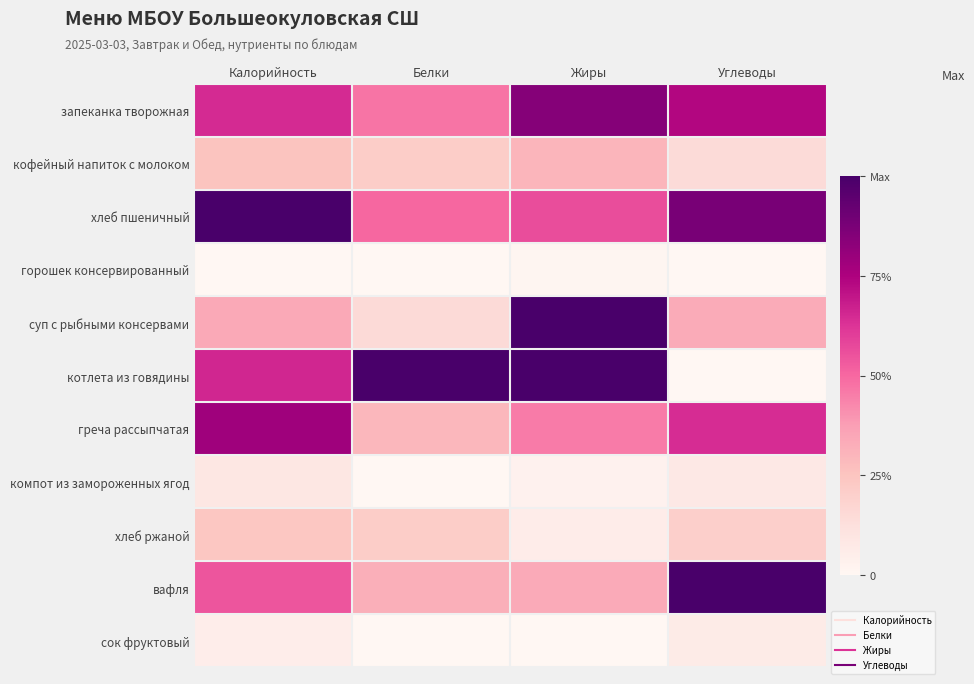

Reading right to left, extract all data points from this chart.

запеканка творожная: Углеводы=0.7	Жиры=0.8	Белки=0.5	Калорийность=0.6
кофейный напиток с молоком: Углеводы=0.1	Жиры=0.3	Белки=0.2	Калорийность=0.3
хлеб пшеничный: Углеводы=0.9	Жиры=0.6	Белки=0.5	Калорийность=1.0
горошек консервированный: Углеводы=0.0	Жиры=0.0	Белки=0.0	Калорийность=0.0
суп с рыбными консервами: Углеводы=0.3	Жиры=1.0	Белки=0.2	Калорийность=0.3
котлета из говядины: Углеводы=0.0	Жиры=1.0	Белки=1.0	Калорийность=0.7
греча рассыпчатая: Углеводы=0.6	Жиры=0.5	Белки=0.3	Калорийность=0.8
компот из замороженных ягод: Углеводы=0.1	Жиры=0.0	Белки=0.0	Калорийность=0.1
хлеб ржаной: Углеводы=0.2	Жиры=0.1	Белки=0.2	Калорийность=0.2
вафля: Углеводы=1.0	Жиры=0.3	Белки=0.3	Калорийность=0.5
сок фруктовый: Углеводы=0.1	Жиры=0.0	Белки=0.0	Калорийность=0.1